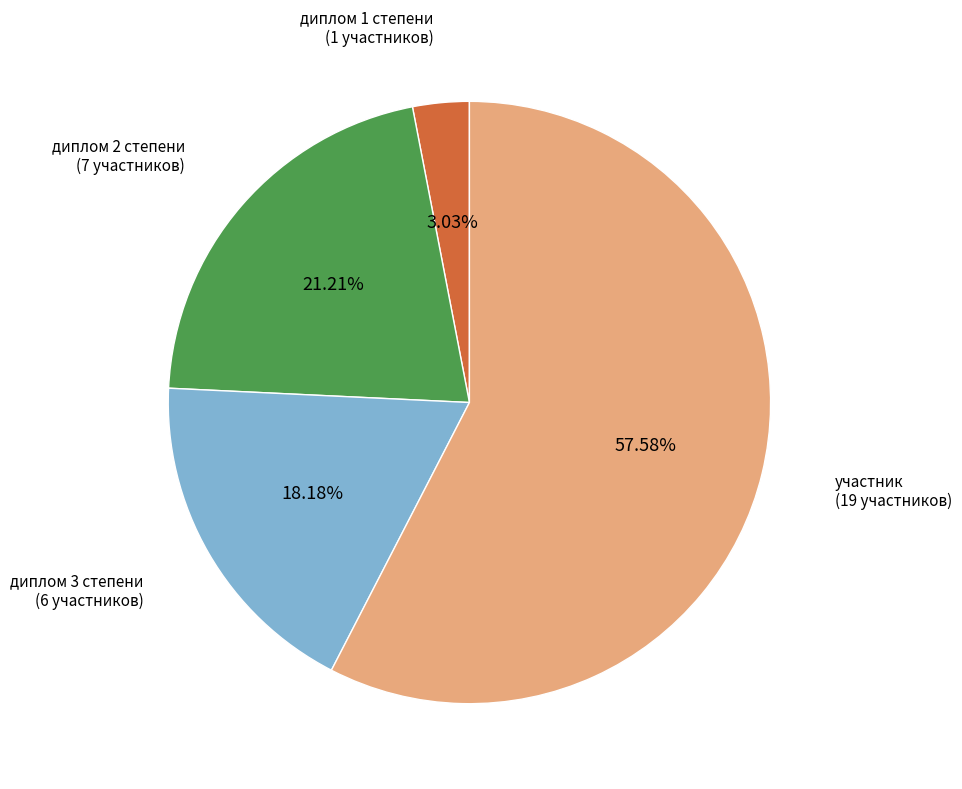

To the nearest percent, what is the combined percentage of диплом 2 степени and диплом 1 степени?

24%